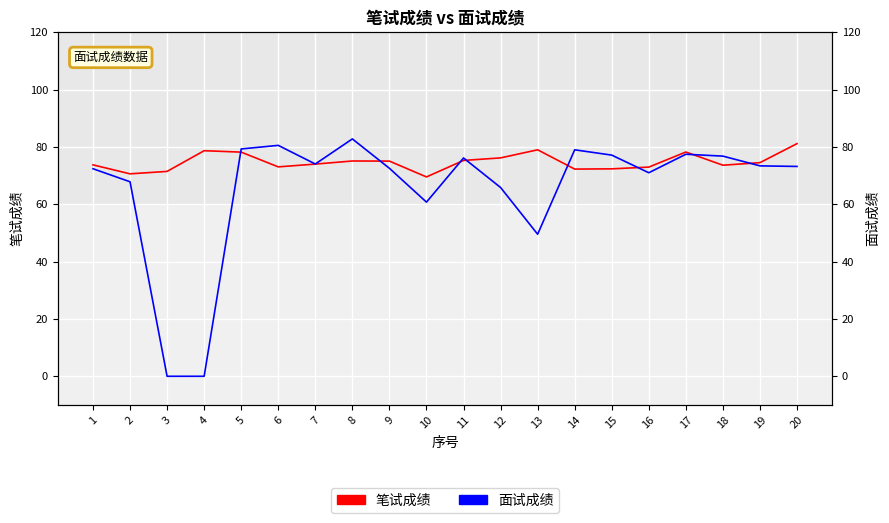

What is the difference between the maximum and minimum values in the 笔试成绩 series?

11.6